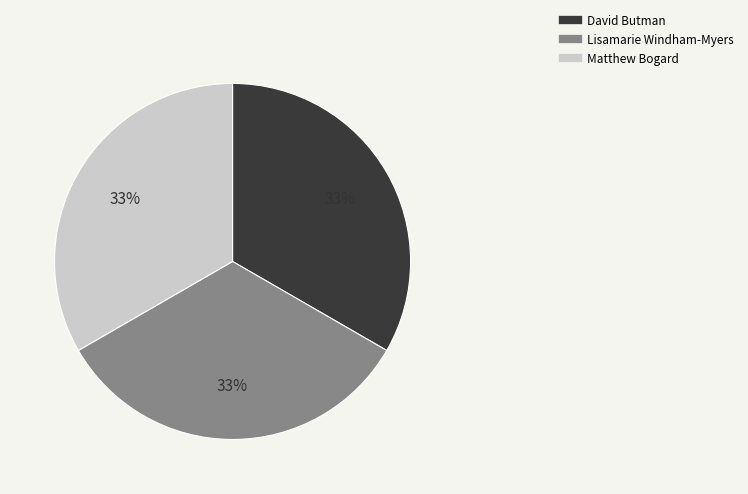

To the nearest percent, what percentage of the pie is David Butman?

33%